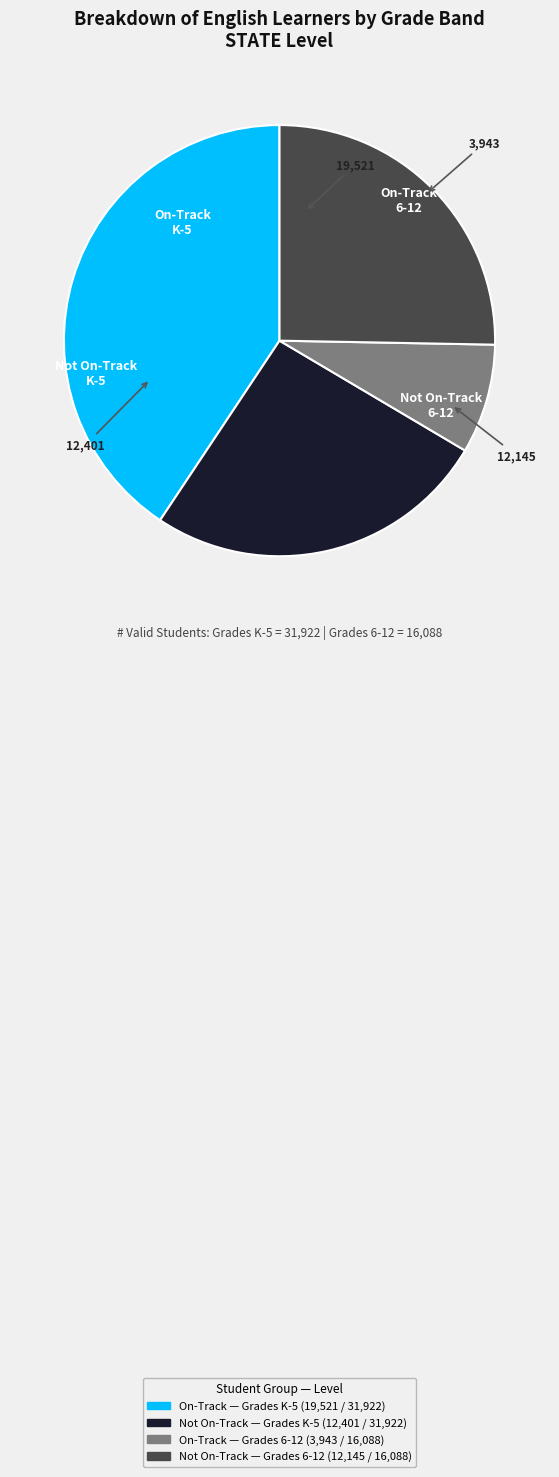

Is there a majority slice in this chart?

No